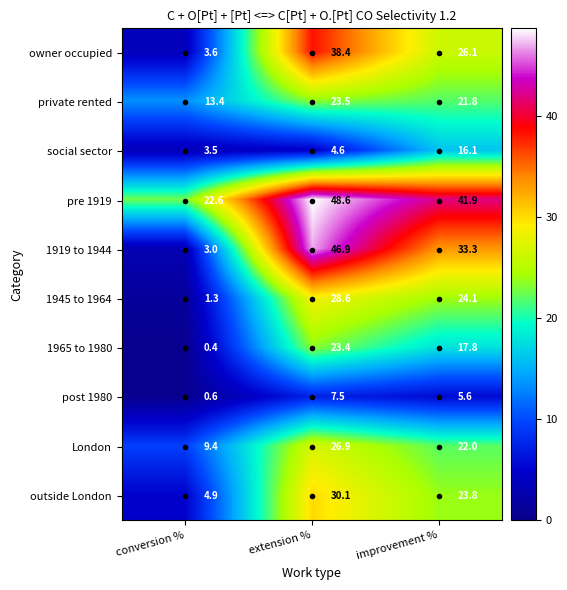

The 1919 to 1944 series shows 83.6 at extension %. True or false?

False